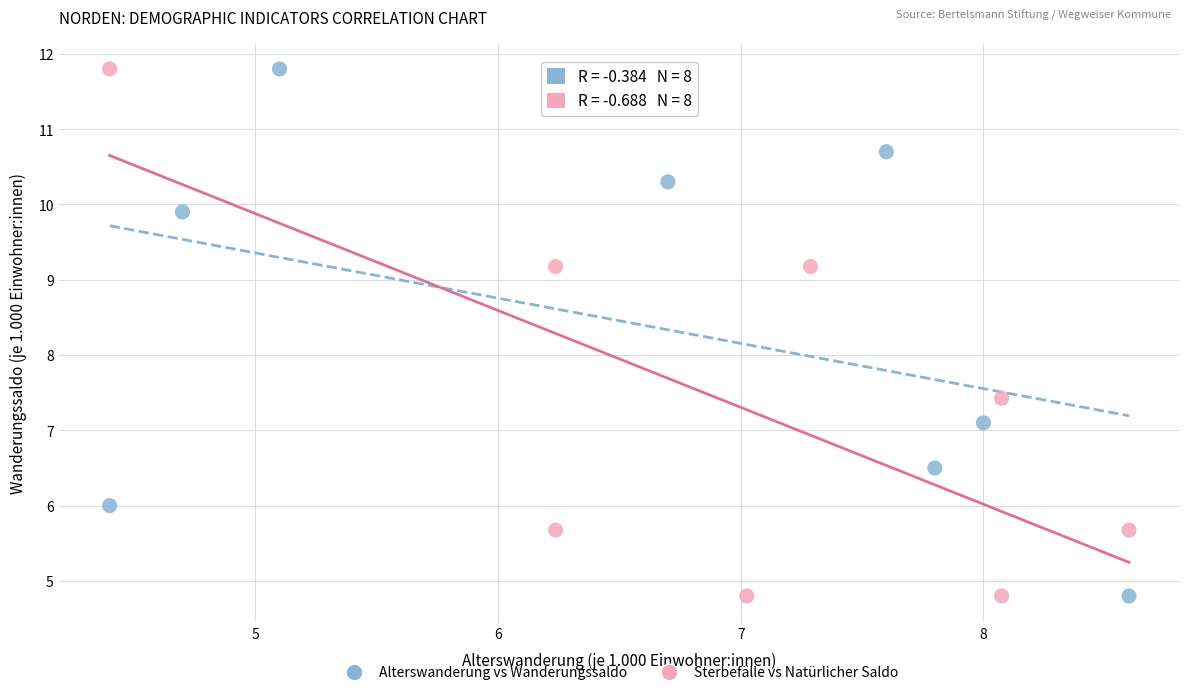

What are all the series names shown in the legend?

Alterswanderung vs Wanderungssaldo, Sterbefälle vs Natürlicher Saldo